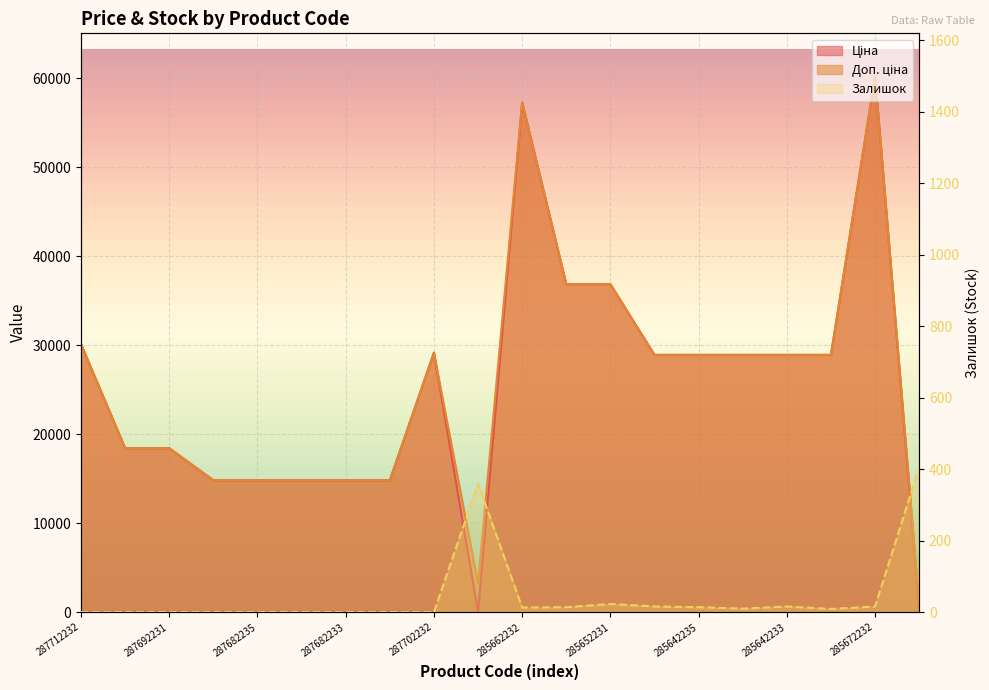

Which category has the highest value in the Доп. ціна series?

285672232